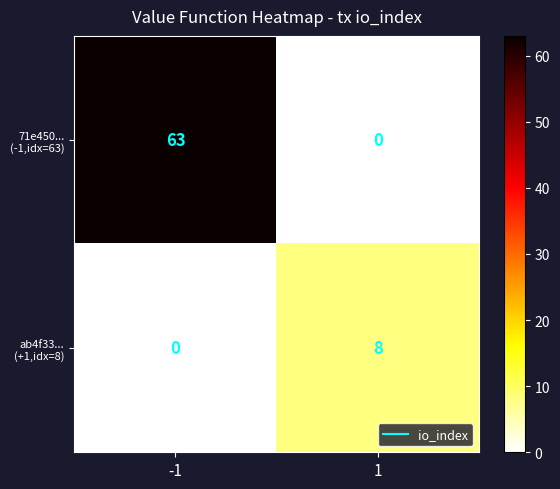

At how many categories does at least one series exceed 62?

1